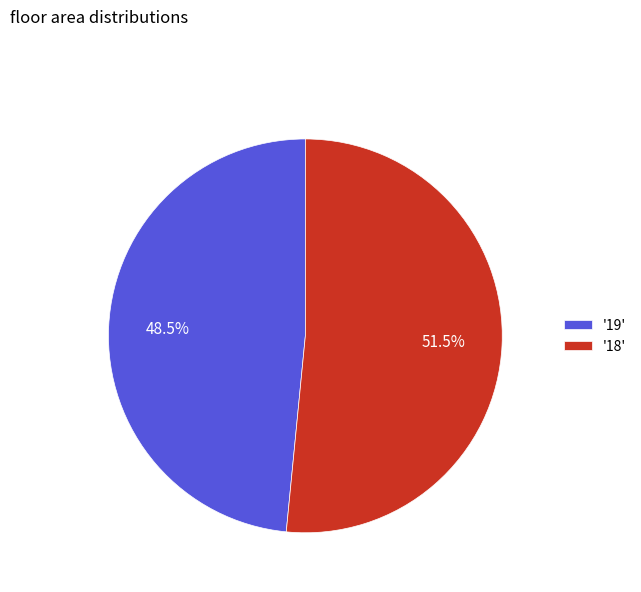

How many slices are in this pie chart?

2